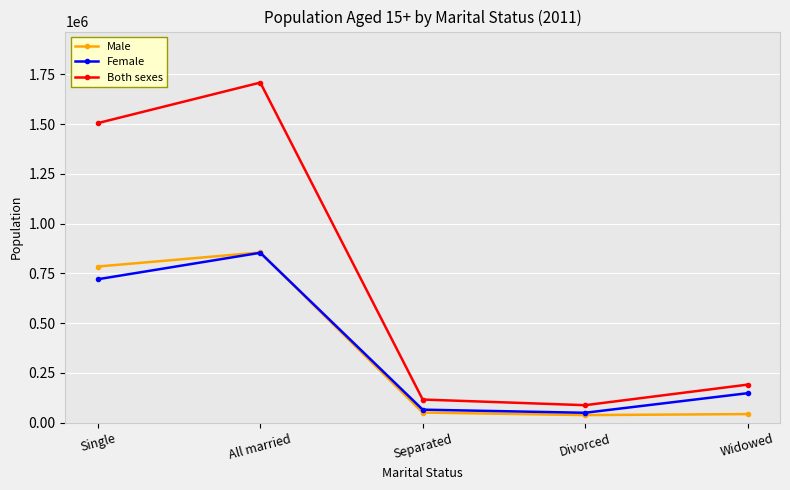

True or false: Both sexes and Male cross at least once.

False